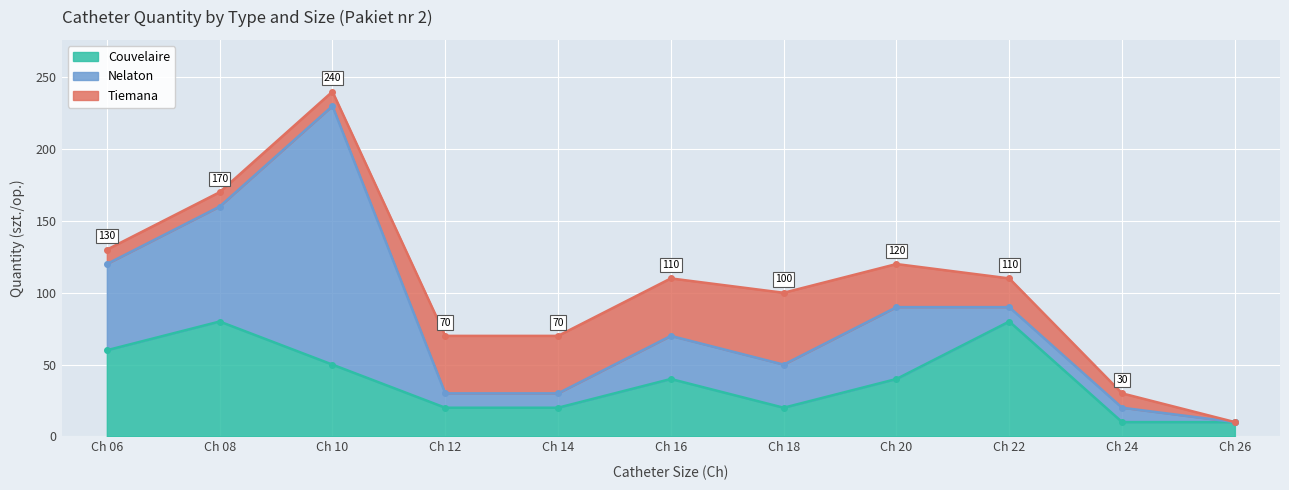

Where do Nelaton and Couvelaire first cross each other?

Ch 10 and Ch 12